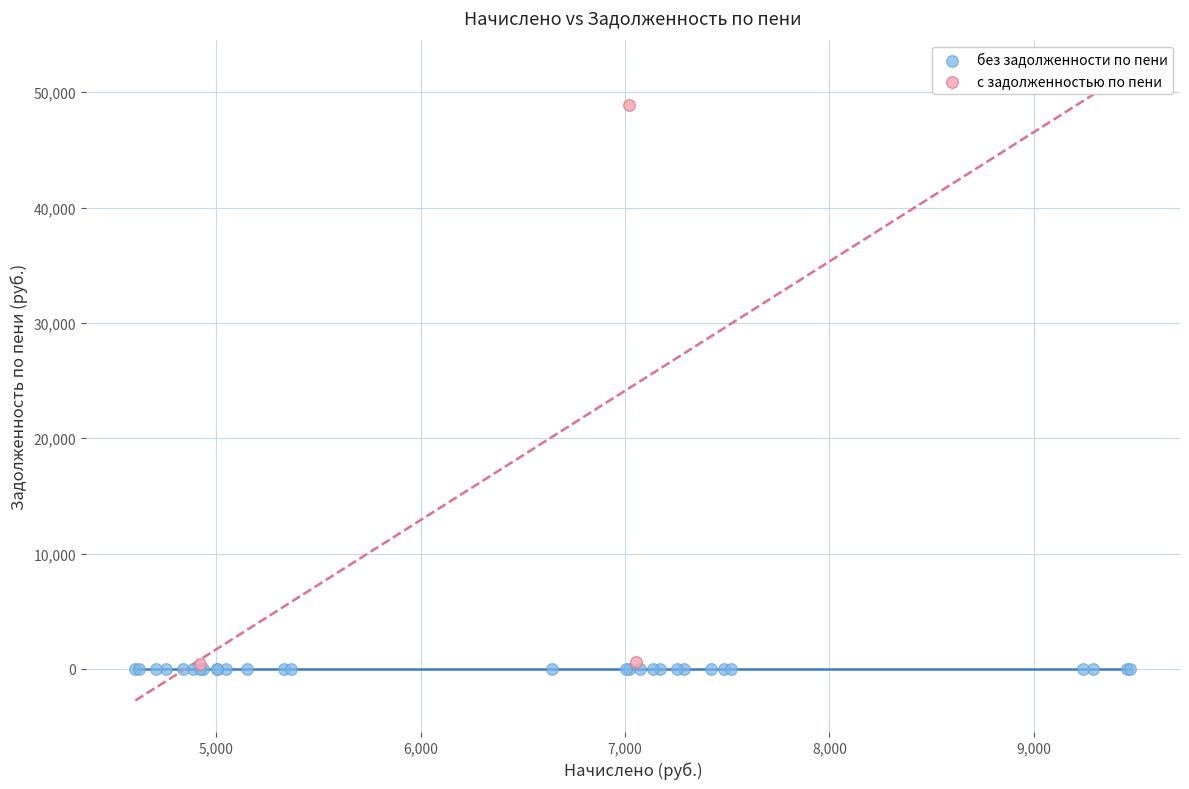

Which series reaches the maximum Y coordinate?

с задолженностью по пени